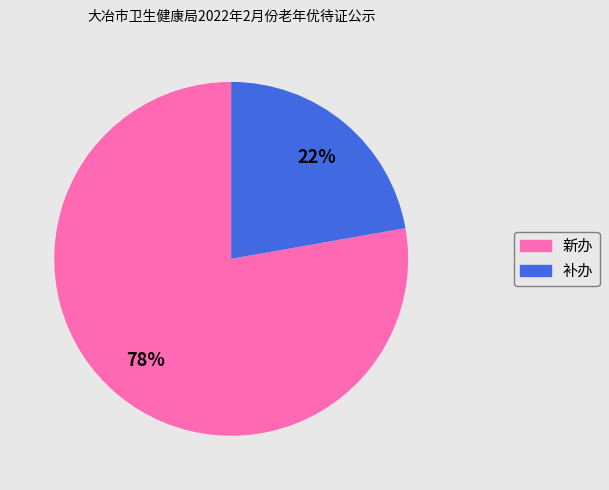

Count the number of slices in the pie.

2